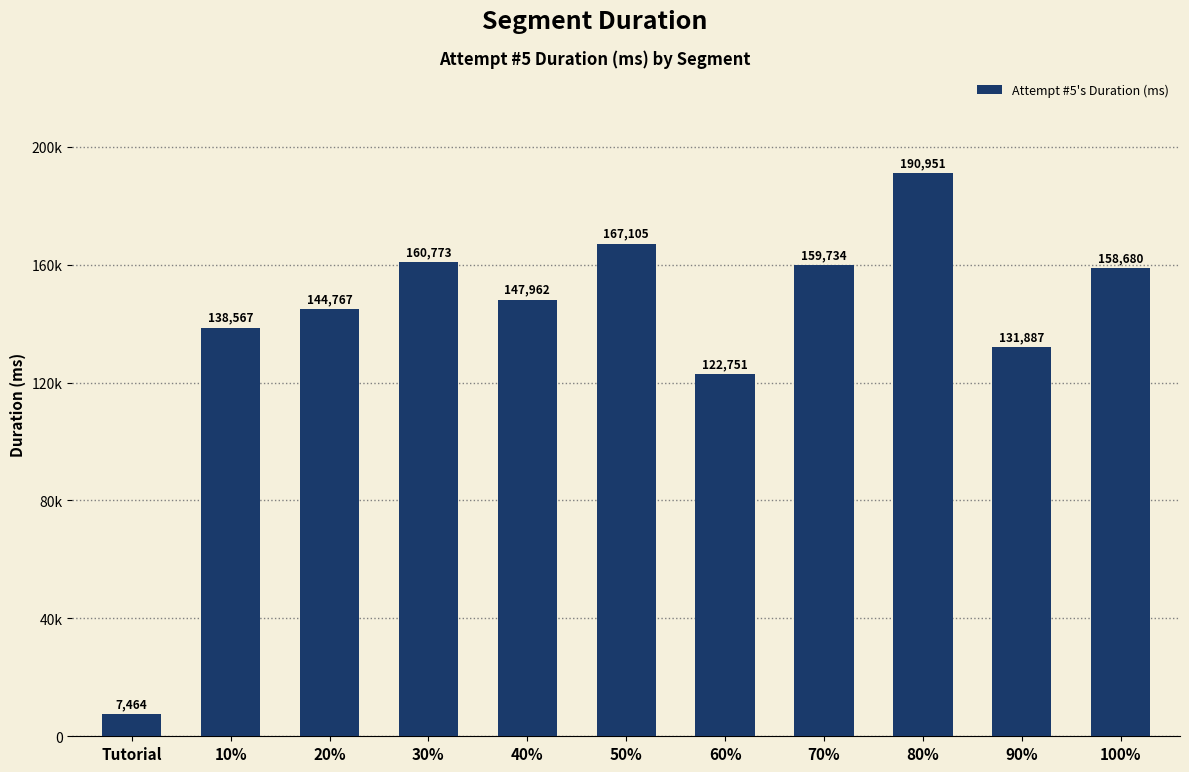

Rank the categories by value from highest to lowest.

80%, 50%, 30%, 70%, 100%, 40%, 20%, 10%, 90%, 60%, Tutorial